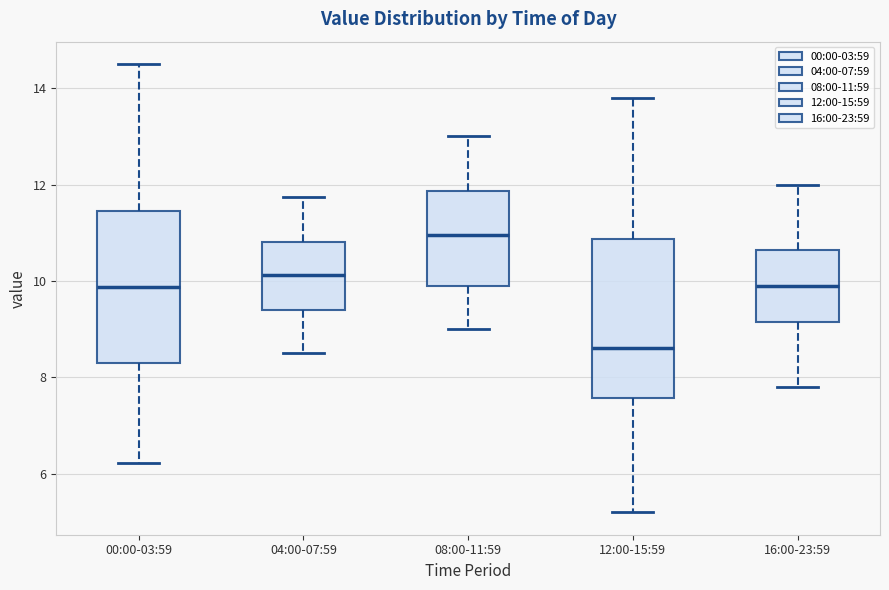

Where does the upper whisker of the box for 16:00-23:59 end on the y-axis? The values are not printed on the chart, so give them approximately, as read against the axis.

12.0